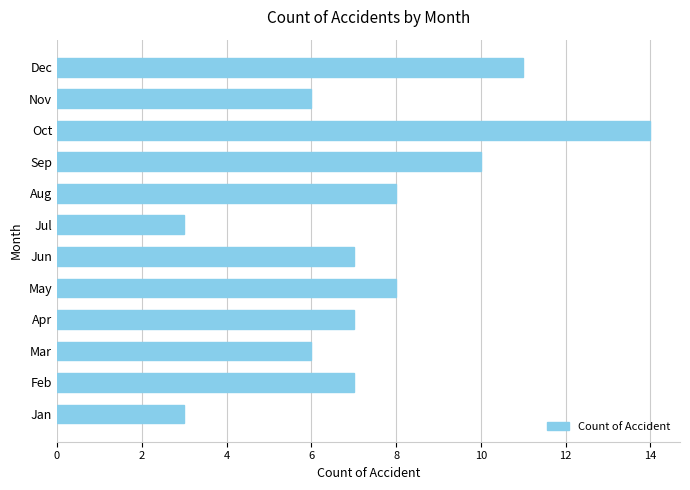

Is it true that the value at Aug is 8?

True